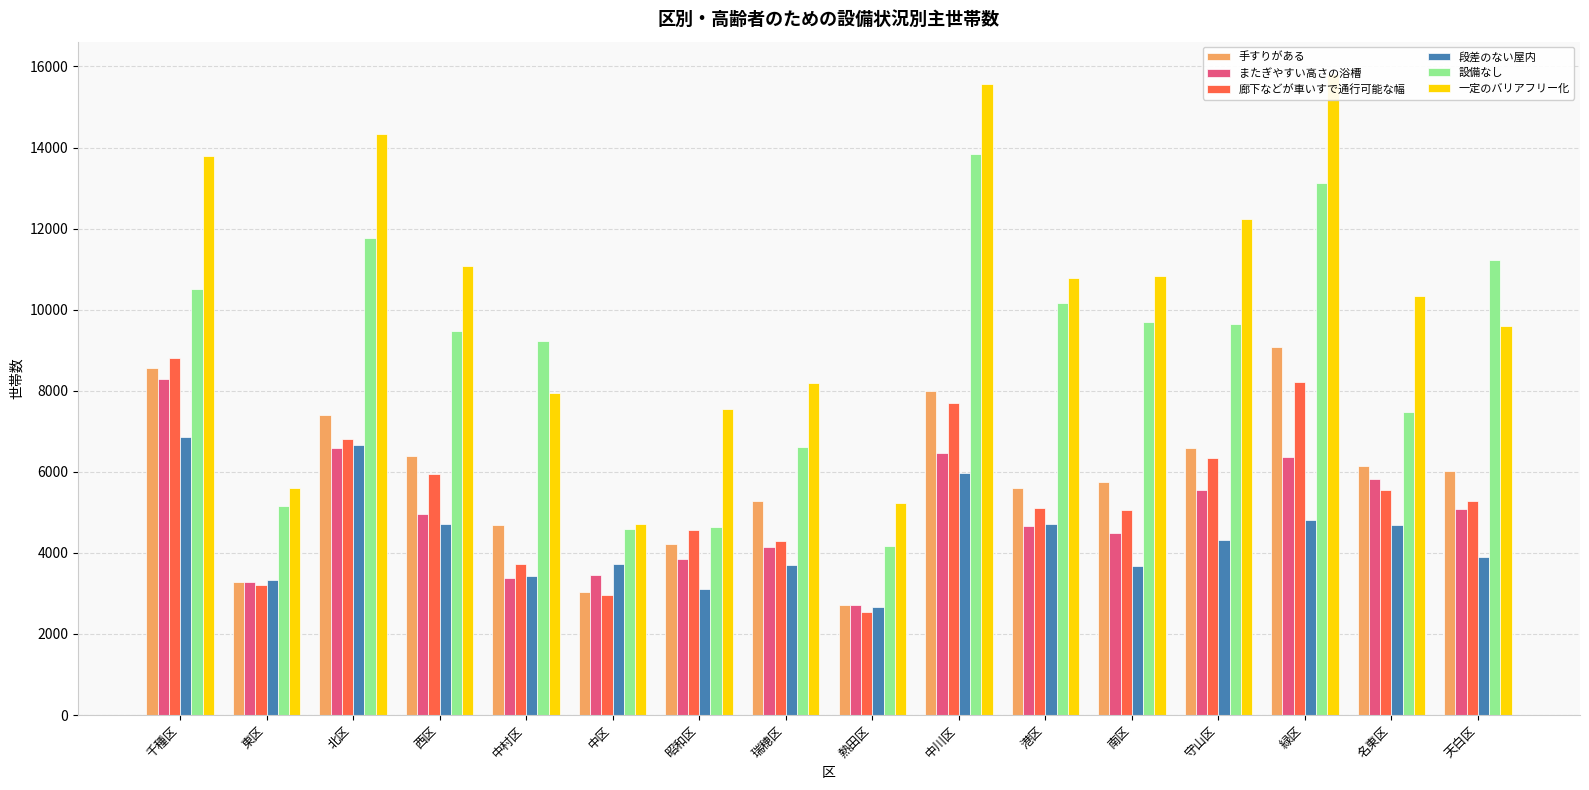

What is the value of the 段差のない屋内 bar at the 1st from the left?

6860